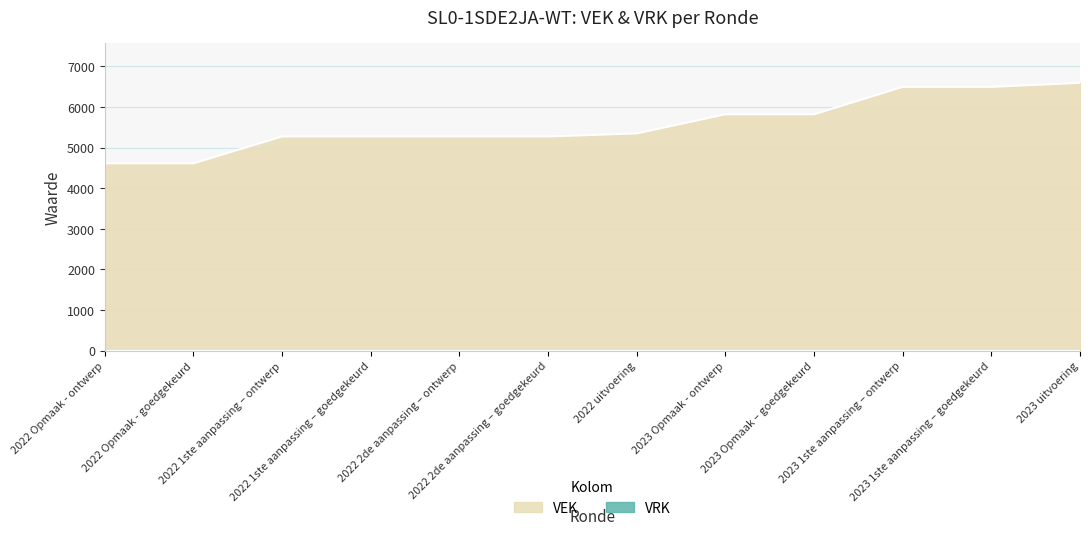

What is the ratio of the value at 2023 1ste aanpassing – goedgekeurd to the value at 2022 Opmaak - ontwerp?

1.4